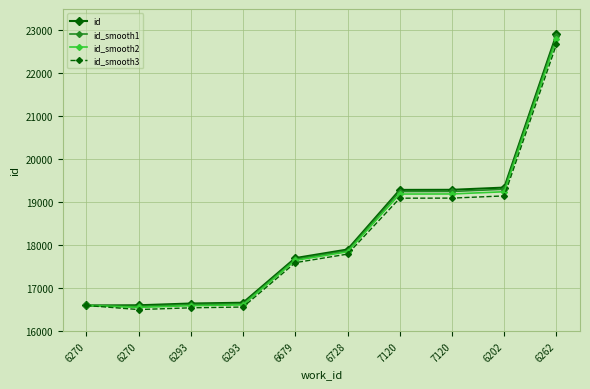

At which category does the chart reach its minimum across all series?

6270